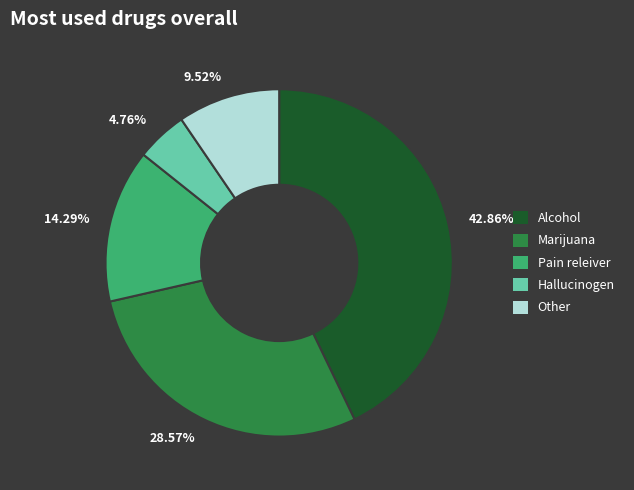

Rank the categories by value from lowest to highest.

Hallucinogen, Other, Pain releiver, Marijuana, Alcohol